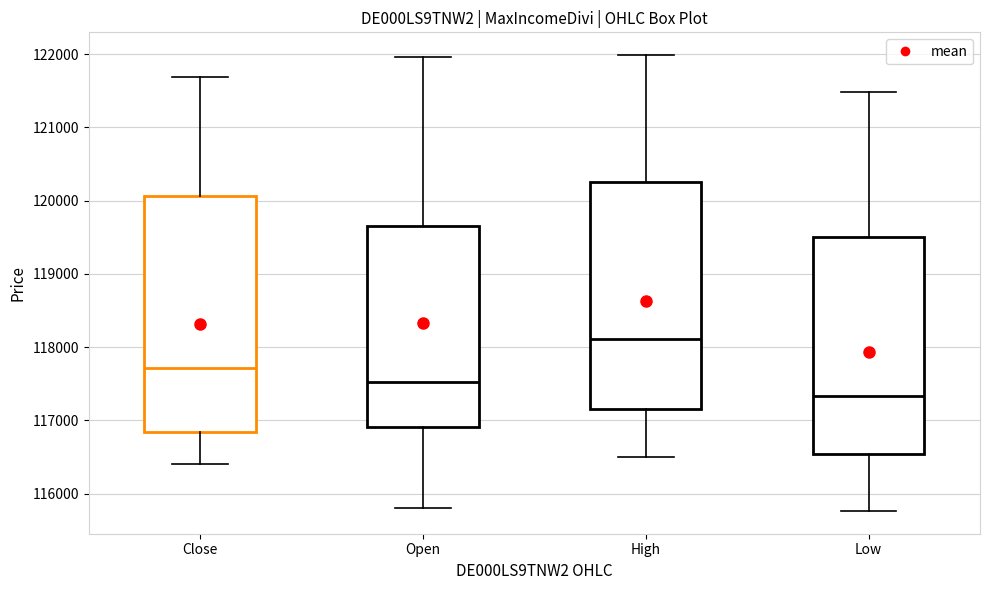

Reading left to right, transcribe this box plot: for each box, give where its median line is, the range the box spans, and where its two whiskers end, as read against the y-axis. The values are not printed on the chart, so give them approximately, as read against the axis.

Close: median 117700, box 116800 to 120100, whiskers 116400 to 121700
Open: median 117500, box 116900 to 119700, whiskers 115800 to 122000
High: median 118100, box 117200 to 120200, whiskers 116500 to 122000
Low: median 117300, box 116500 to 119500, whiskers 115800 to 121500